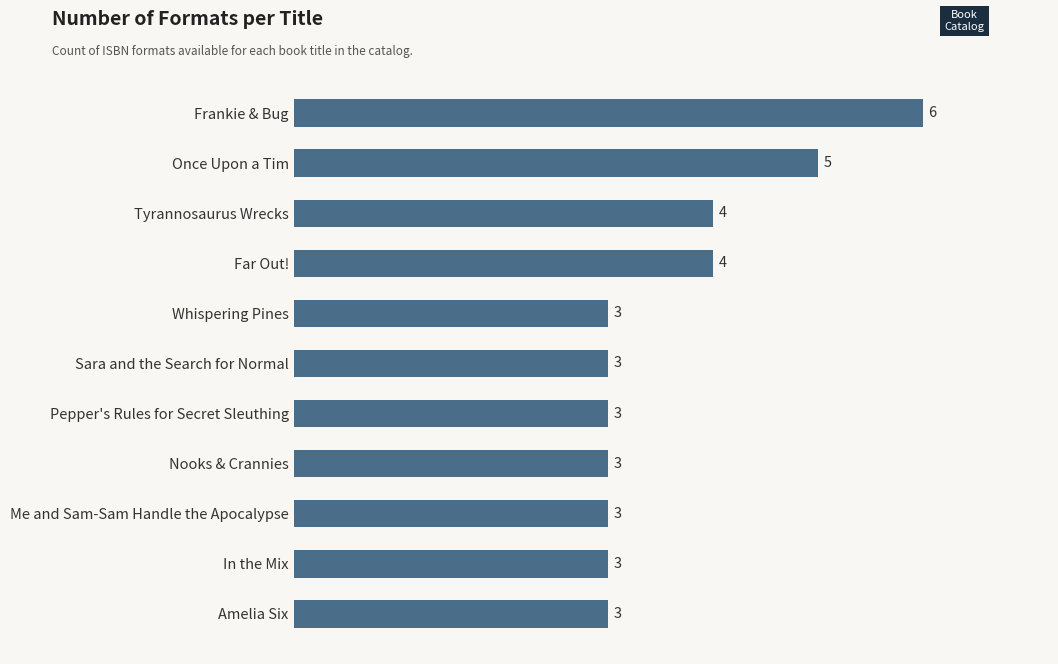

The value at Once Upon a Tim is 1. True or false?

False